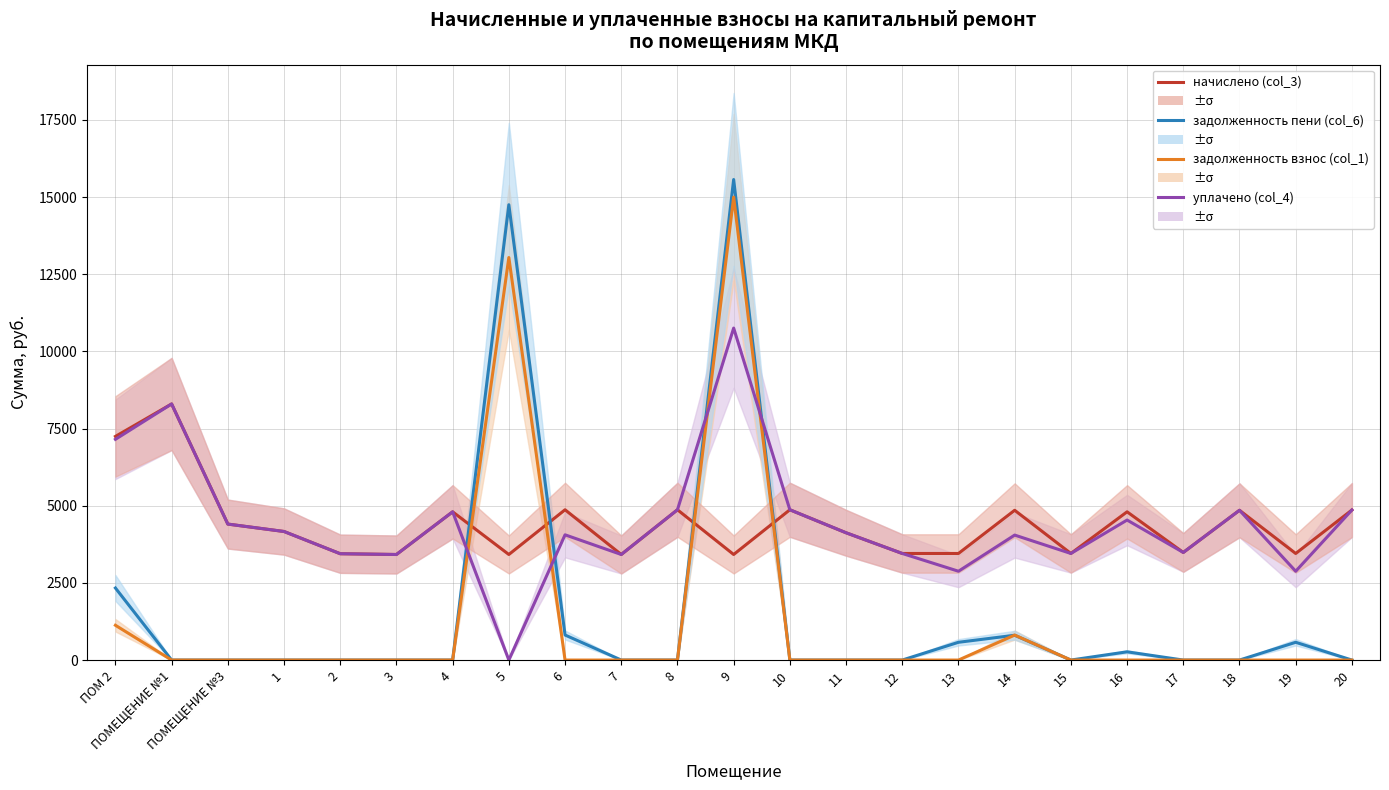

True or false: начислено (col_3) and уплачено (col_4) cross at least once.

False